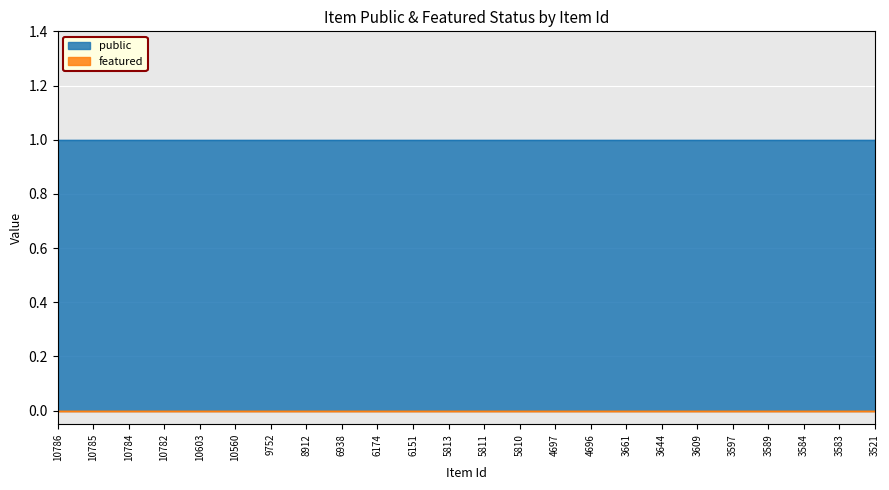

True or false: public has more than 1 interior local peaks.

False